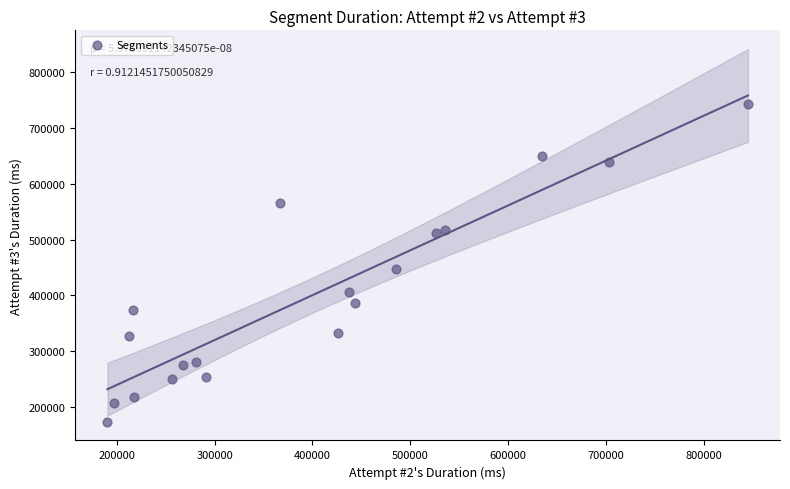

What Y value in the scatter plot is closest to 458103?

446683